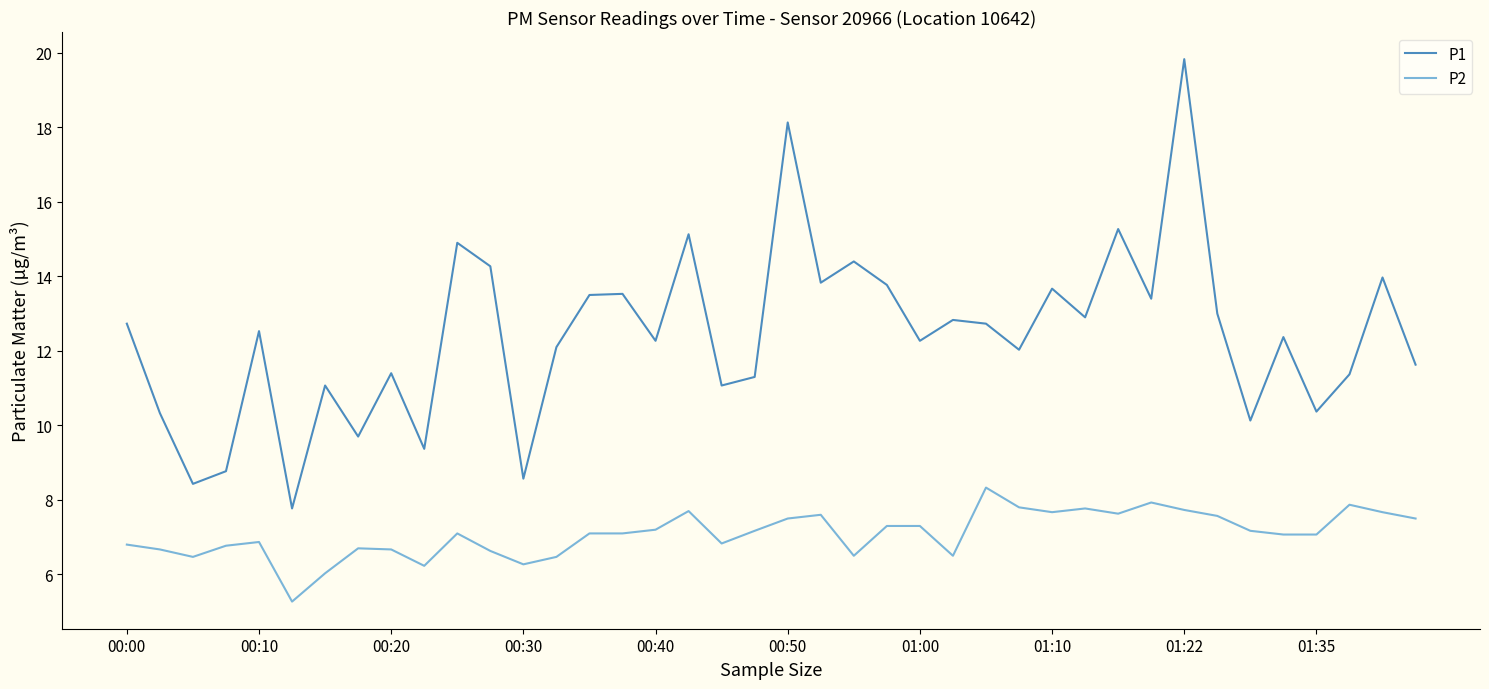

Which series has the widest spread of values?

P1